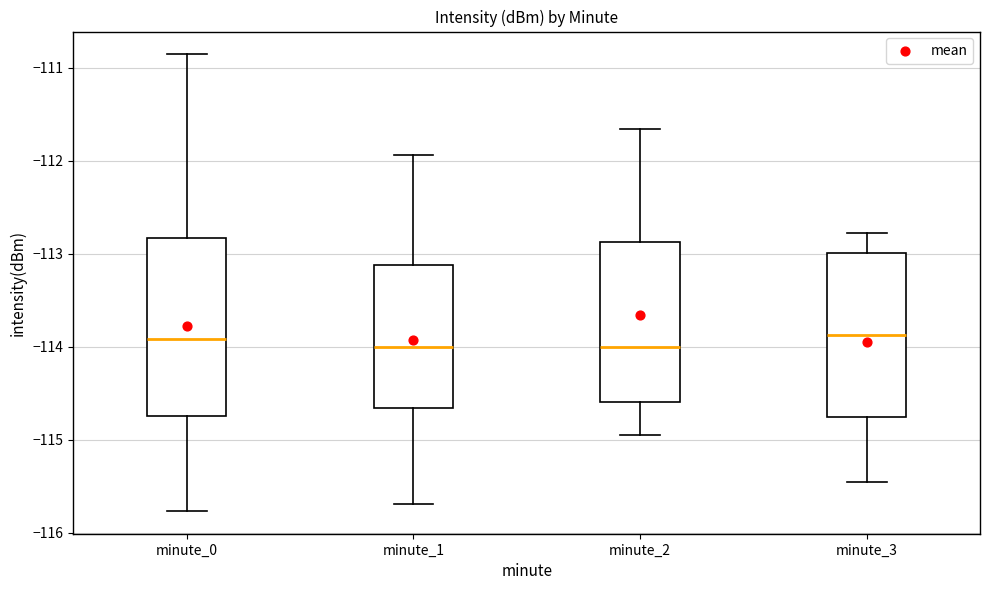

Where does the upper whisker of the box for minute_1 end on the y-axis? The values are not printed on the chart, so give them approximately, as read against the axis.

-111.9